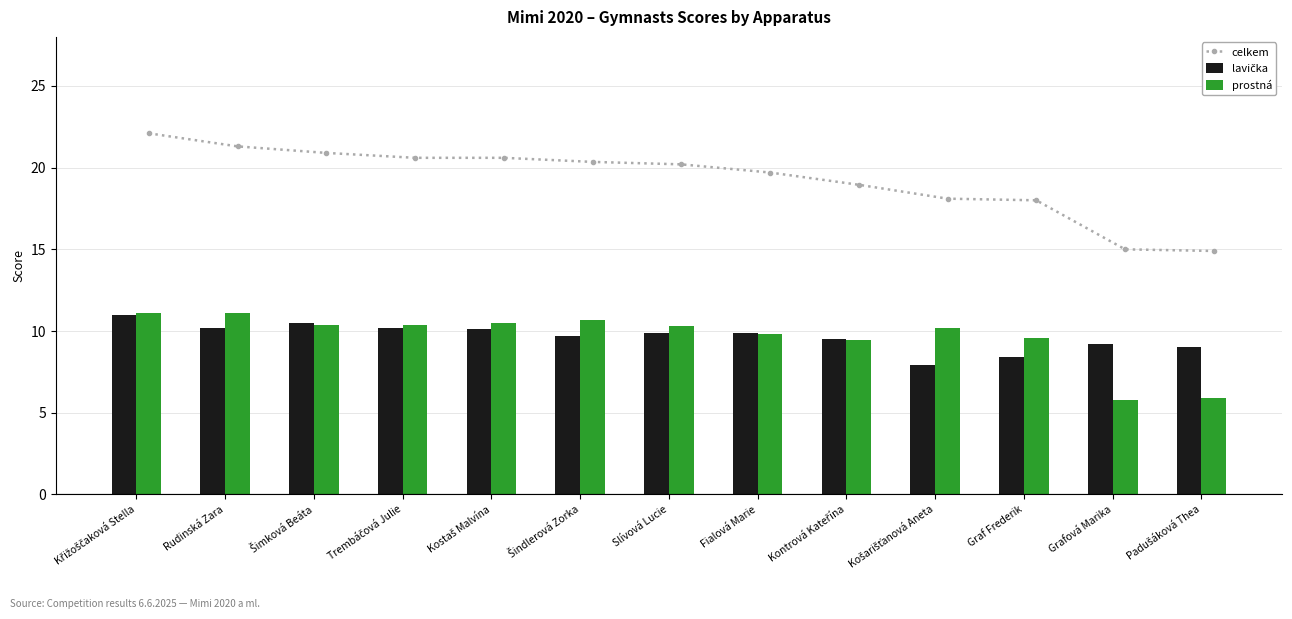

At which category is the sum across all series the highest?

Křižoščaková Stella